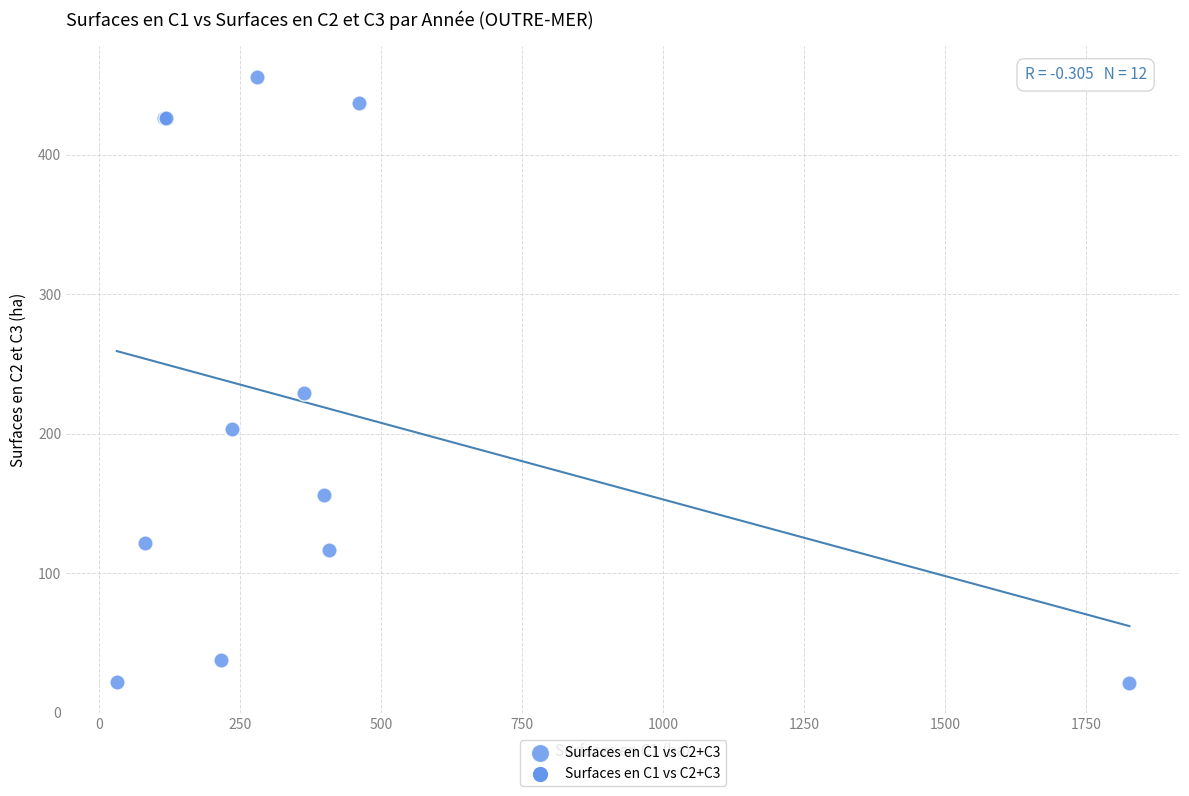

What Y value in the scatter plot is closest to 238?

229.4